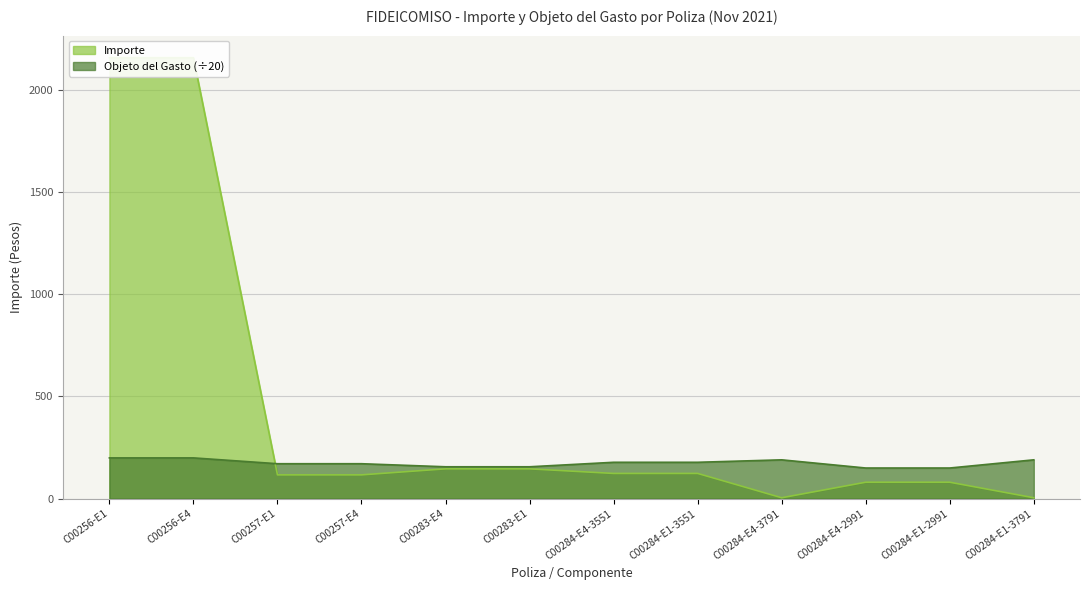

What is the total value across all series at C00257-E1?

286.6